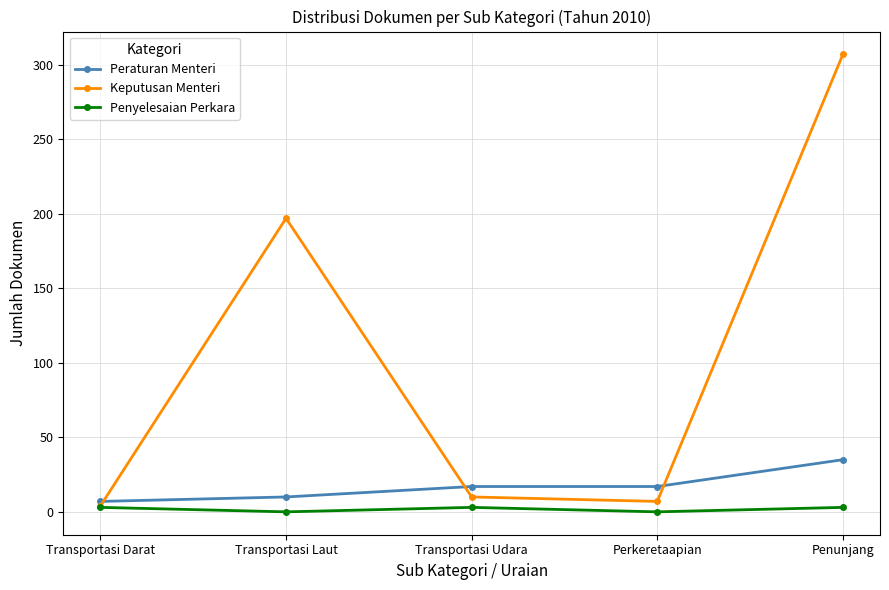

What is the difference between the maximum and minimum values in the Peraturan Menteri series?

28